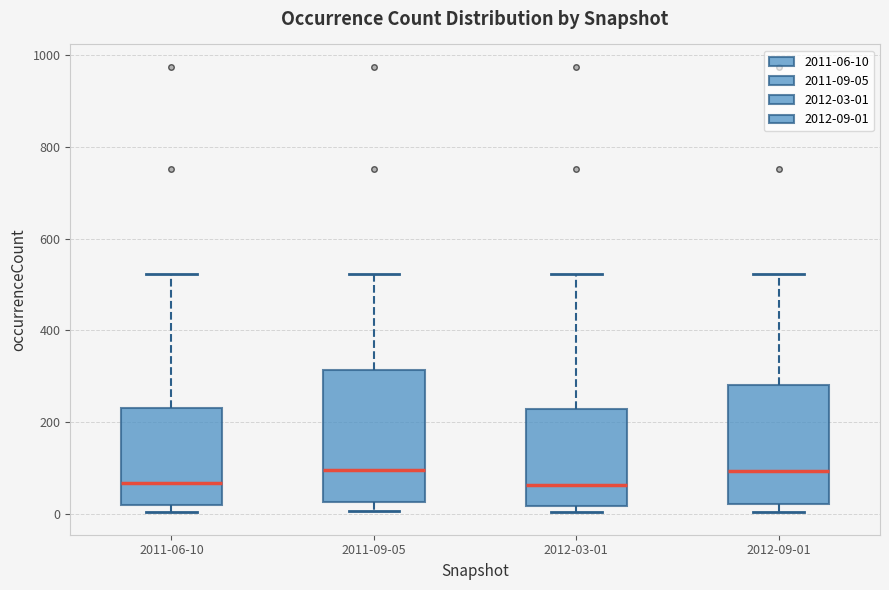

Where is the lower edge of the box for 2012-09-01 on the y-axis? The values are not printed on the chart, so give them approximately, as read against the axis.

20